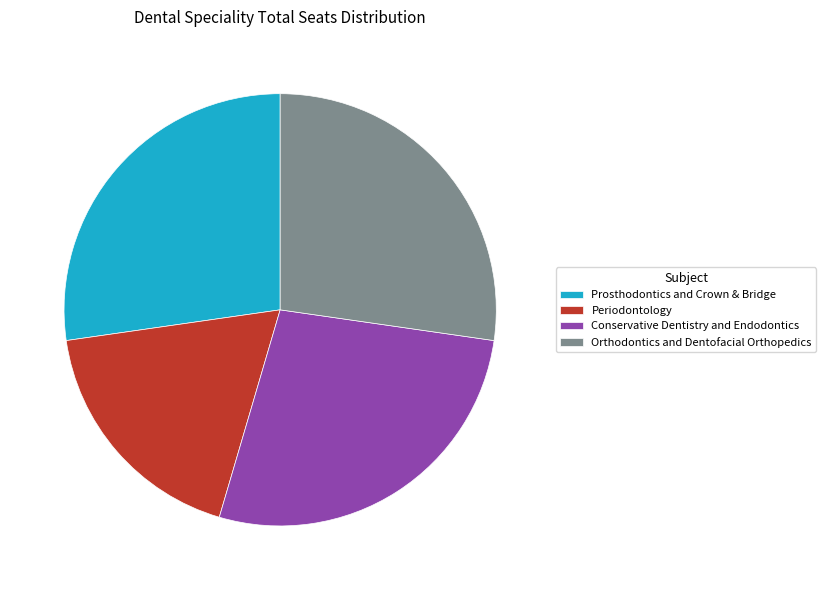

Is there any slice that represents more than half of the pie?

No